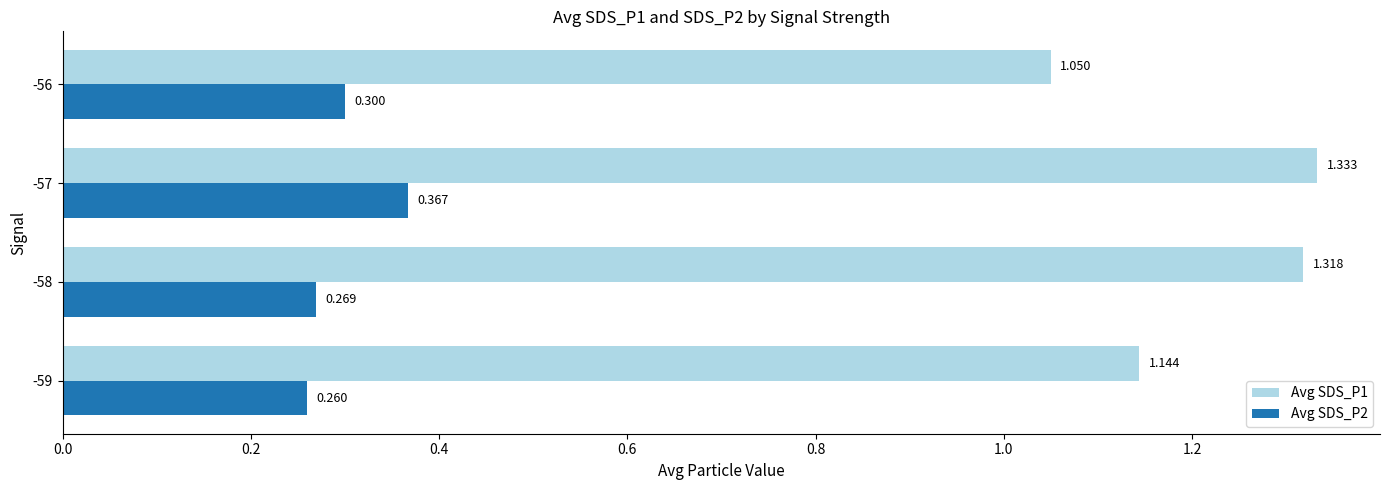

Is the value of Avg SDS_P2 at -59 greater than the value of Avg SDS_P1 at -57?

No